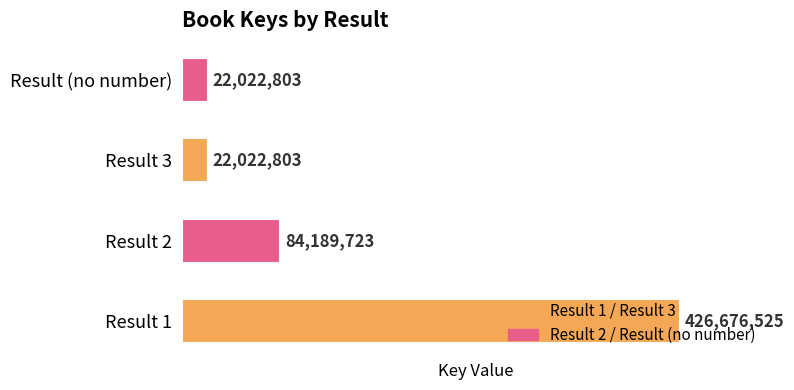

Count the number of categories in the chart.

4